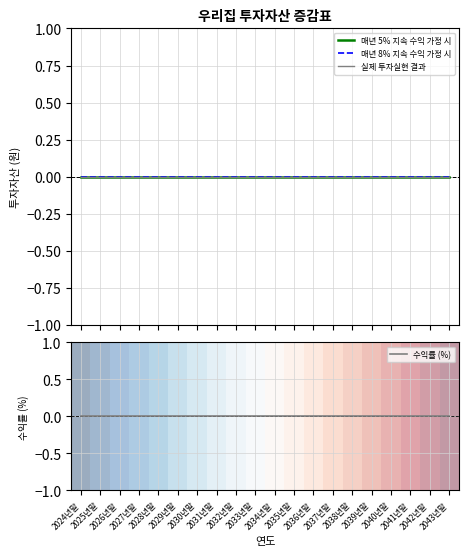

Which category has the highest value across all series?

2043년말